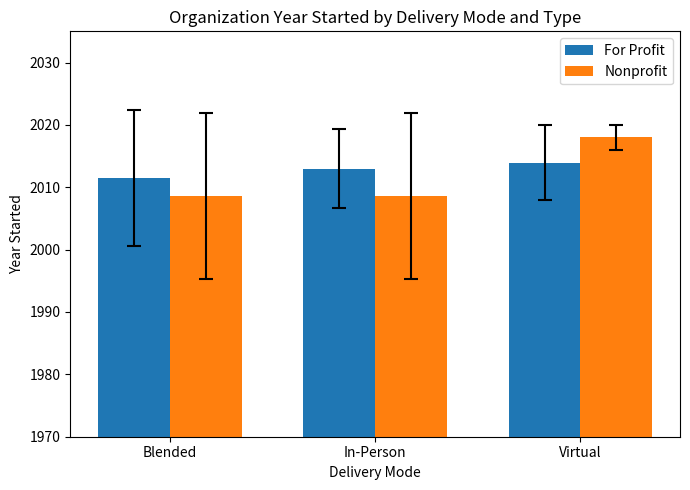

Reading left to right, extract all data points from this chart.

For Profit: 2011.5	2013.0	2013.9
Nonprofit: 2008.7	2008.7	2018.0